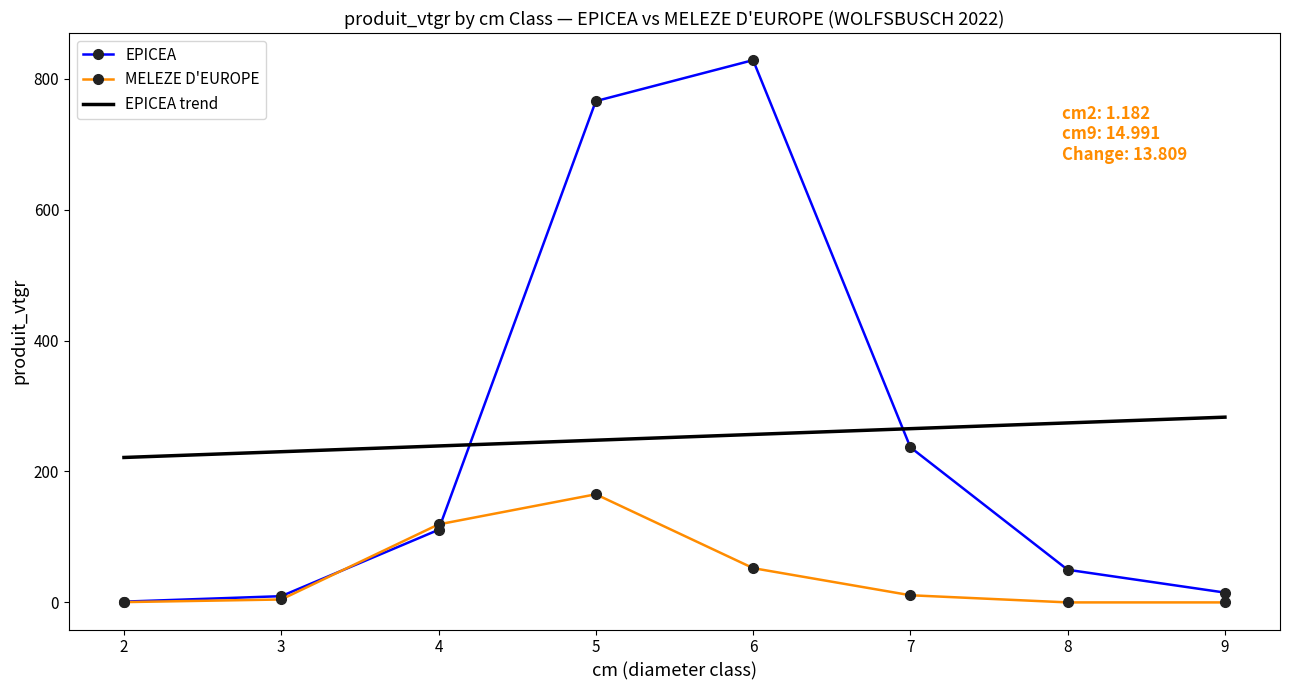

How many interior local peaks does the EPICEA series have?

1